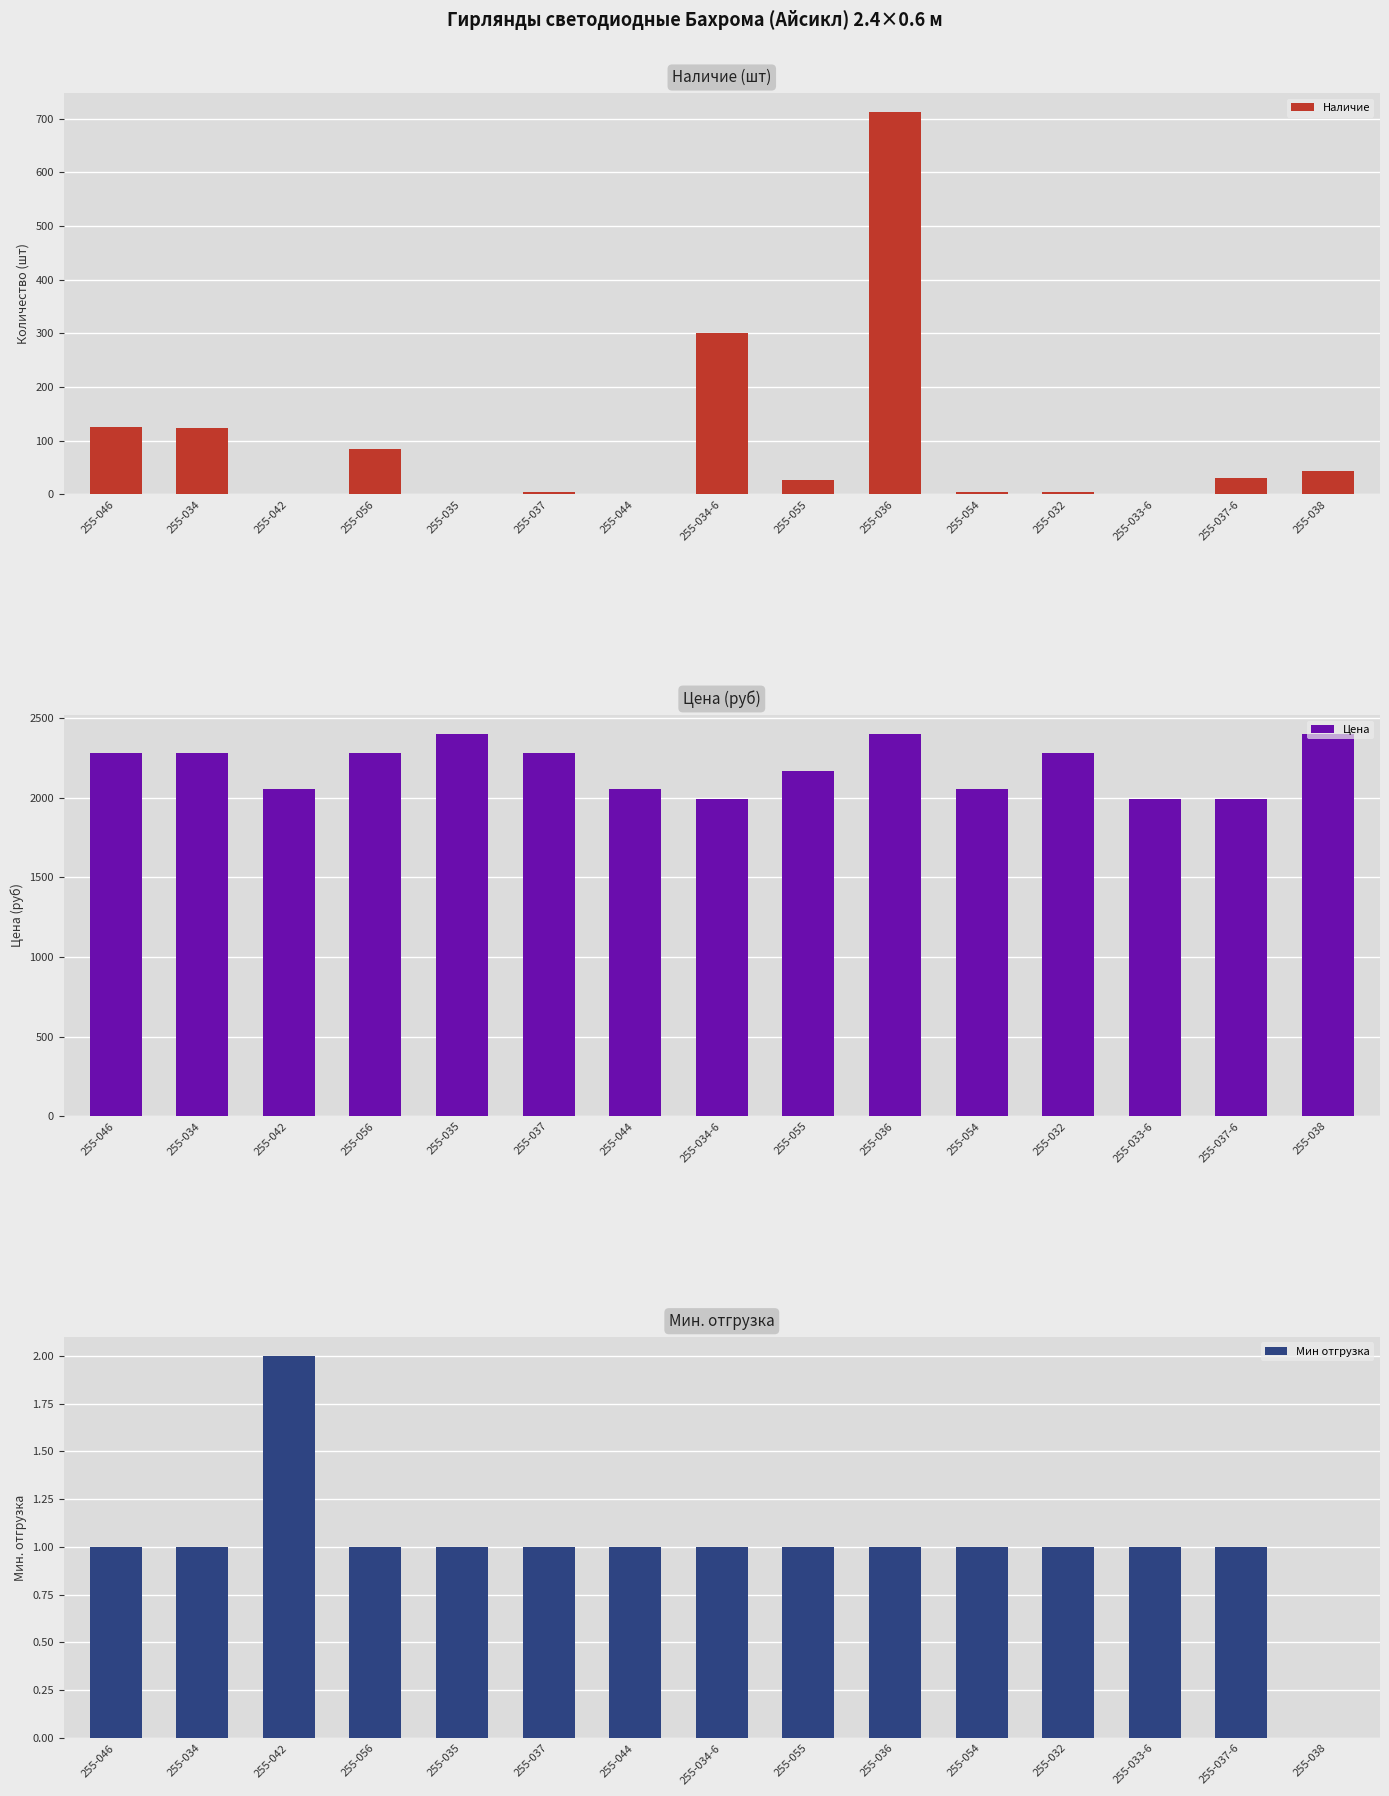

Are the bars horizontal?

No